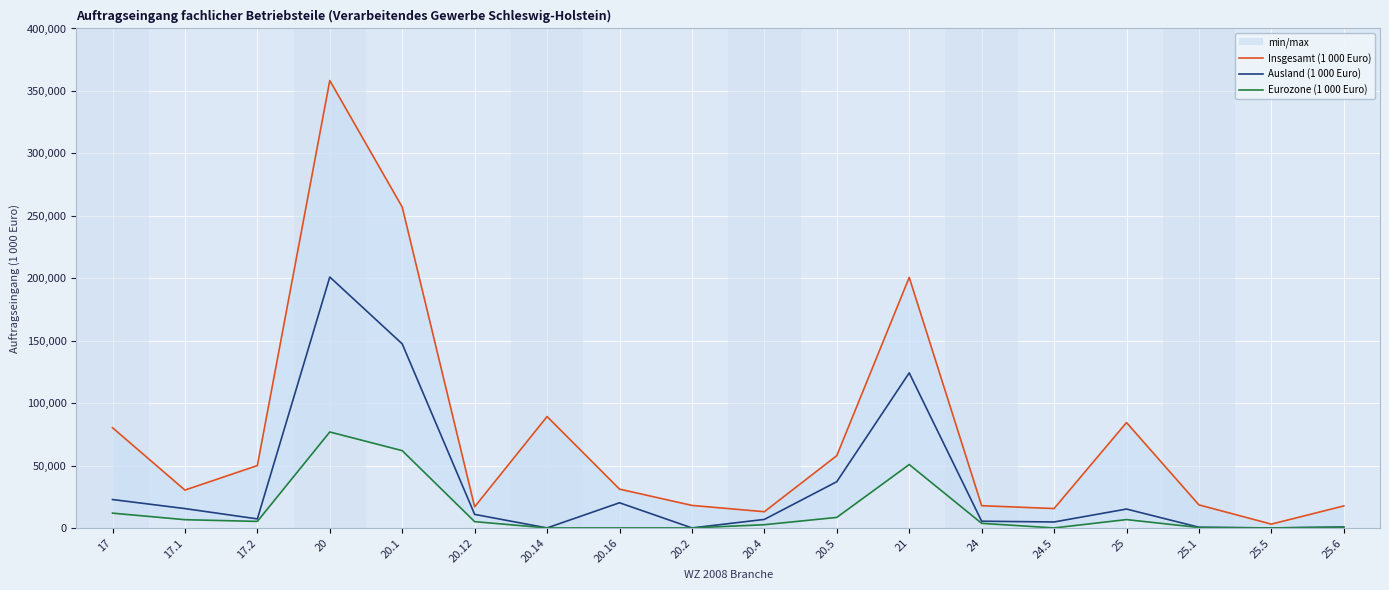

True or false: Eurozone (1 000 Euro) and Insgesamt (1 000 Euro) intersect in this chart.

False